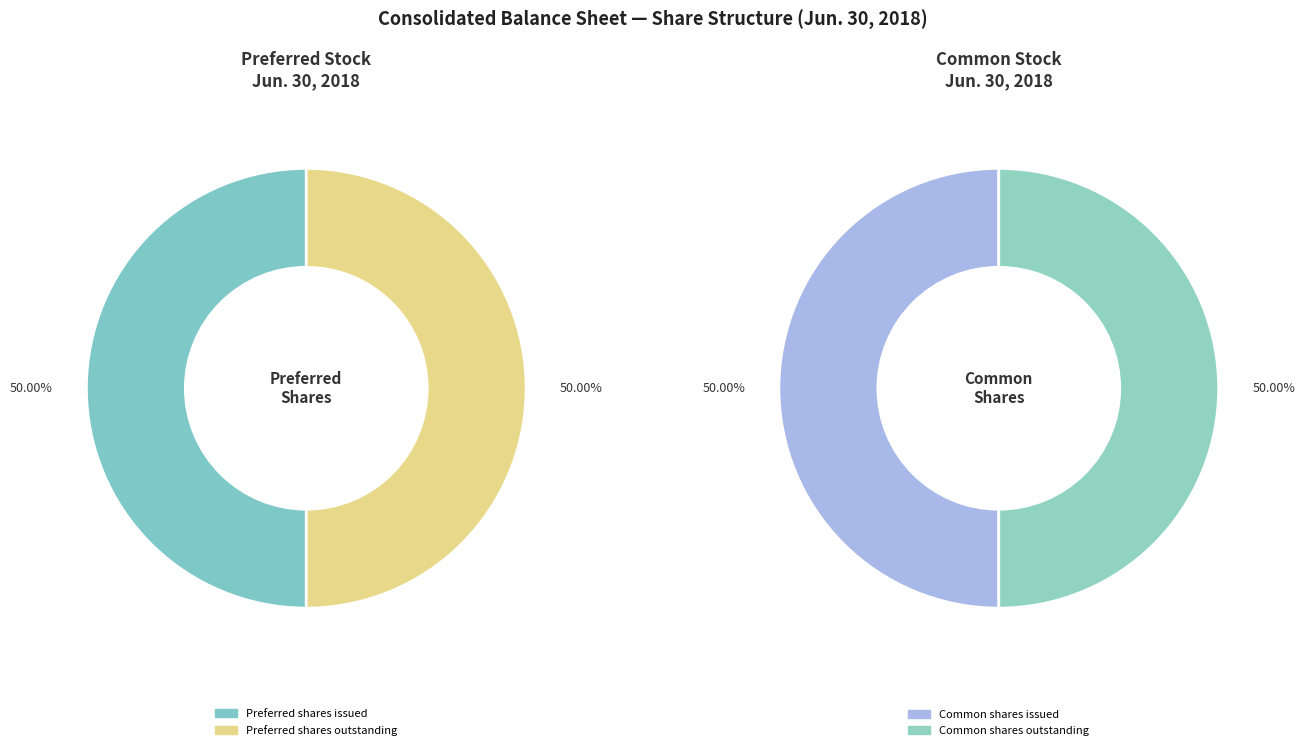

Which slice is the smallest?

Preferred stock, shares issued